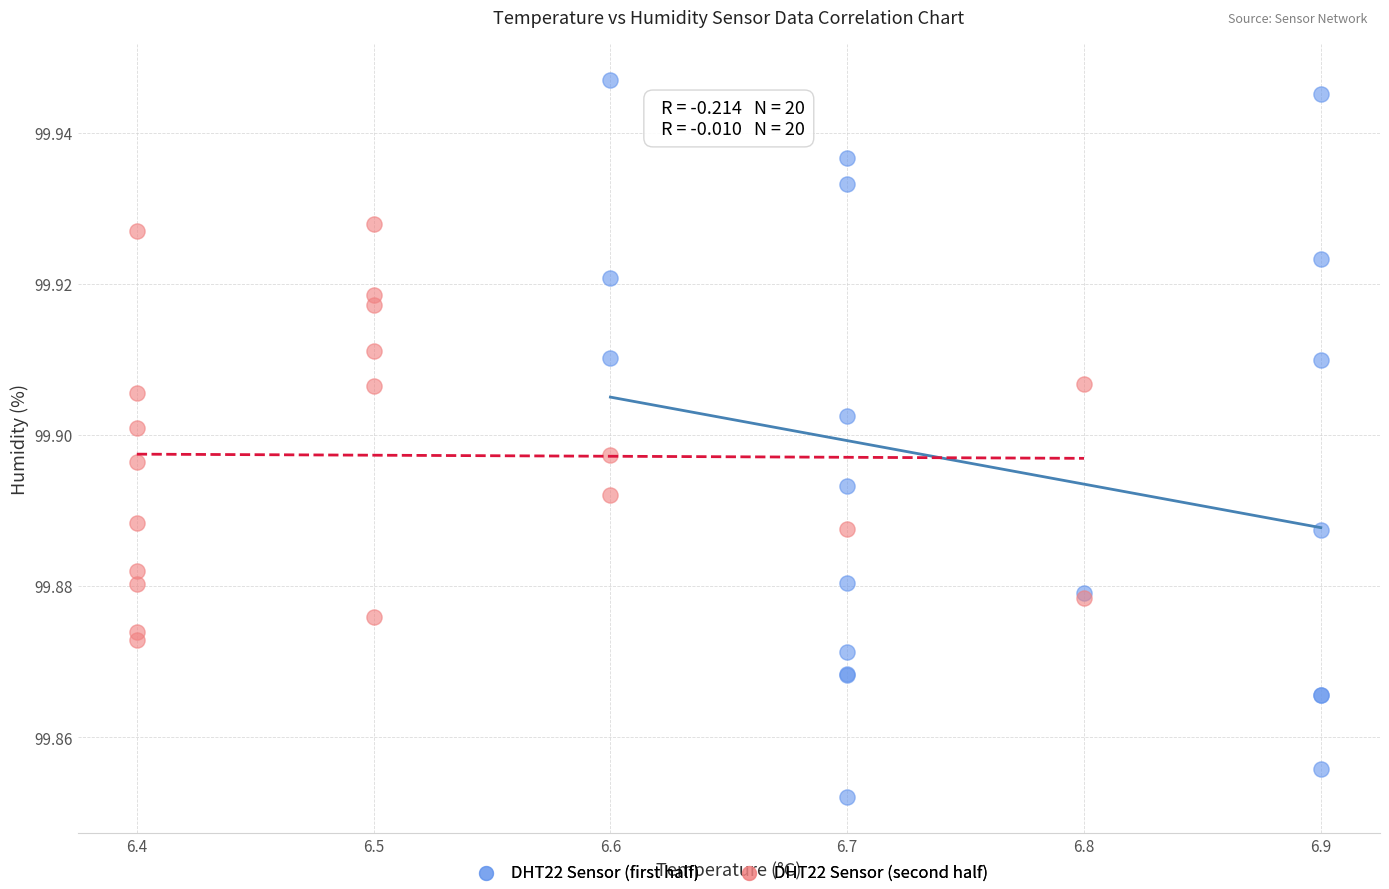

Which series has the widest spread of Y values?

DHT22 Sensor (first half)